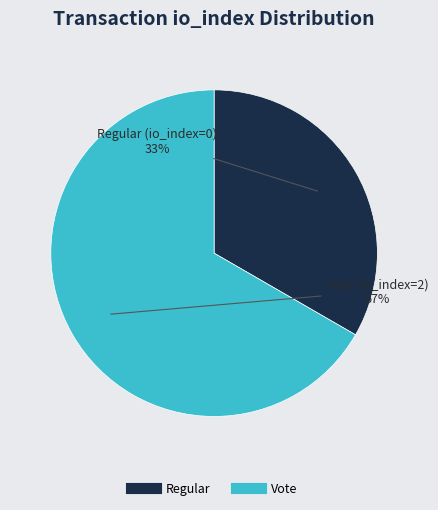

To the nearest percent, what is the average slice percentage?

50%